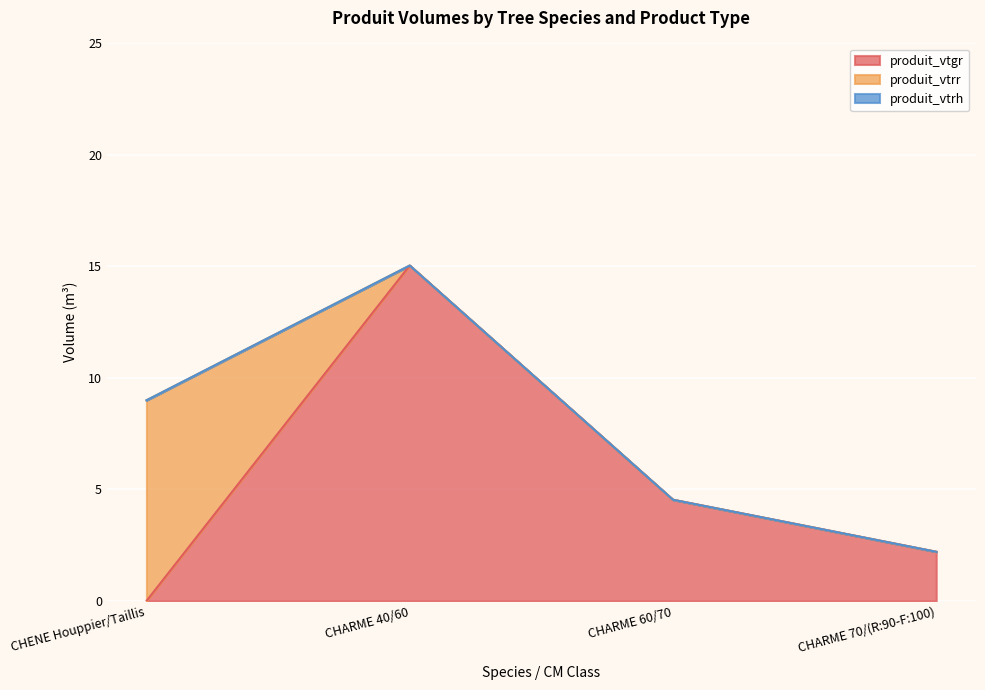

At how many categories does at least one series exceed 13?

1